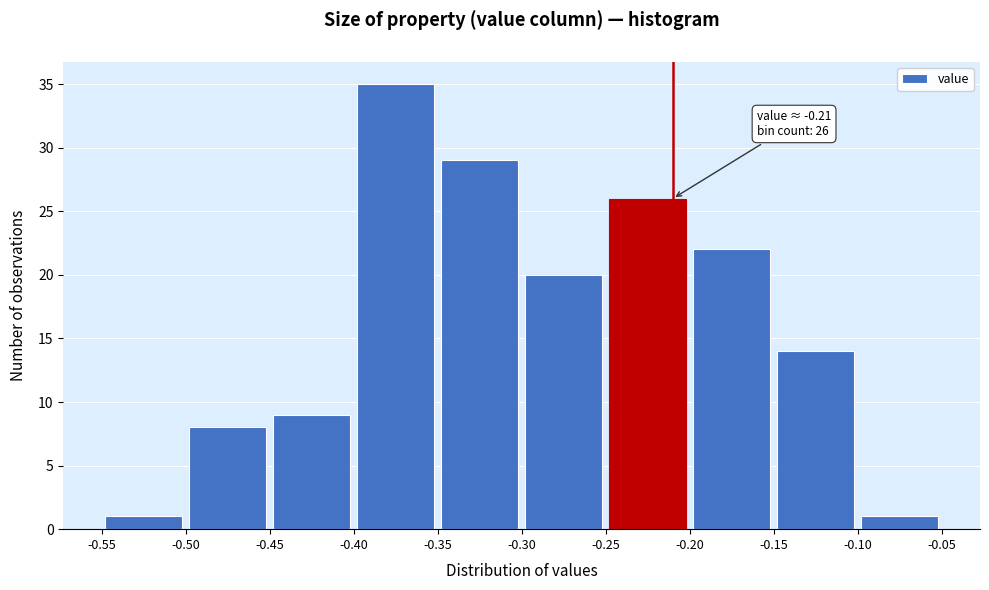

Over which range of the x-axis is the bar tallest?

-0.40 to -0.35